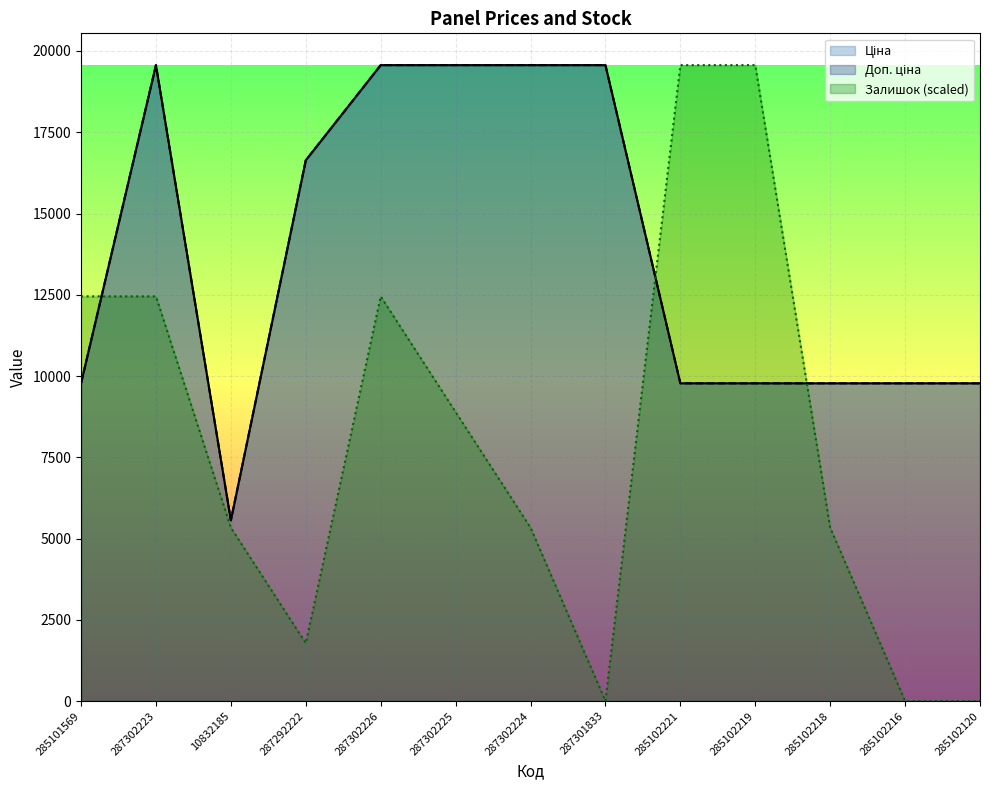

How many data points does each series have?

13